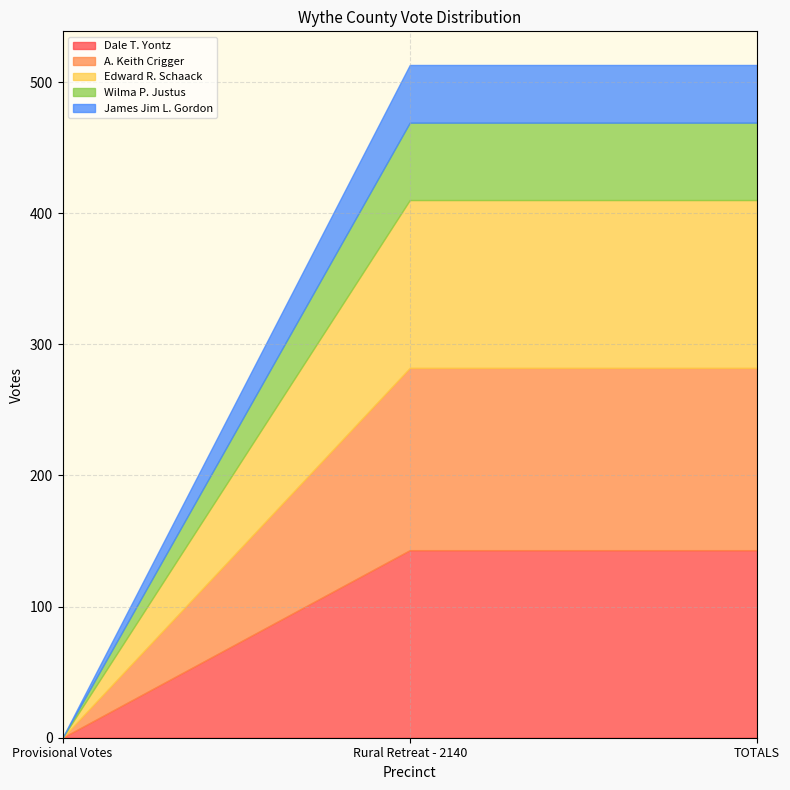

What is the sum of the James Jim L. Gordon values at Rural Retreat - 2140 and Provisional Votes?

44